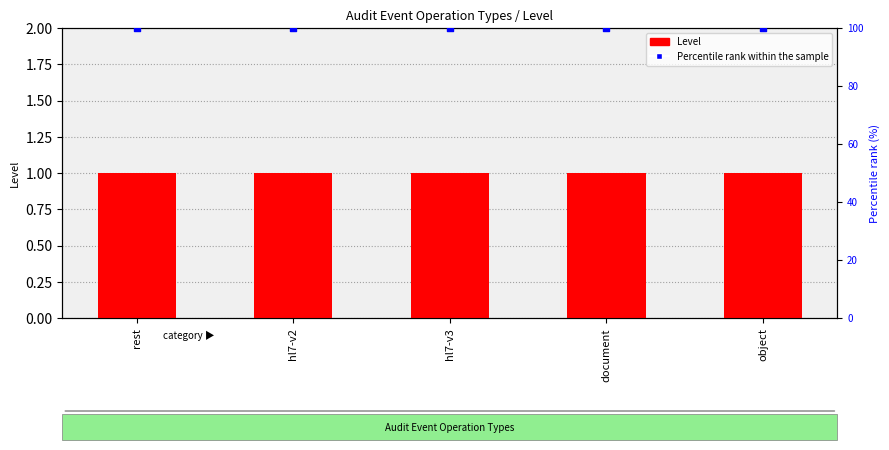

Is the value of Level at hl7-v3 greater than the value of Percentile rank within the sample at document?

No